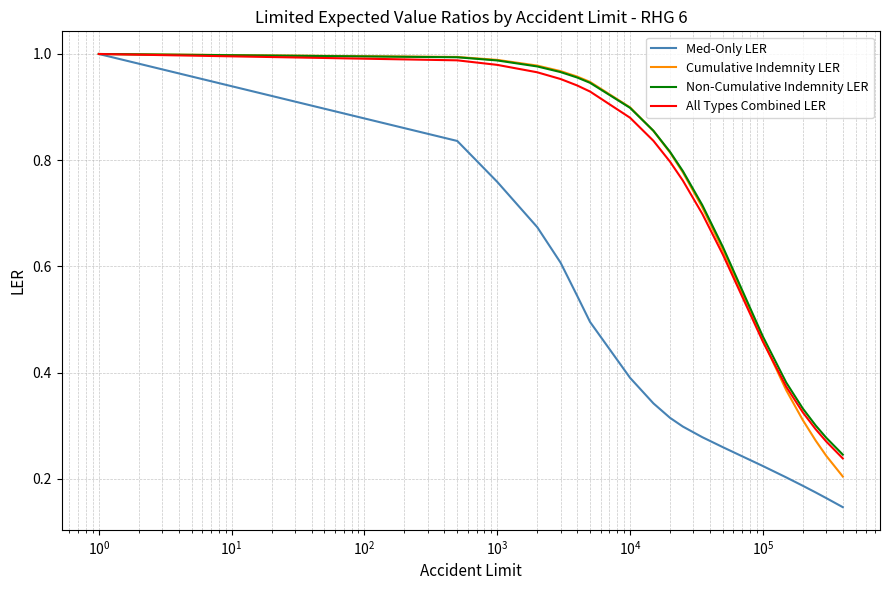

Does the chart display data point markers on the line(s)?

No